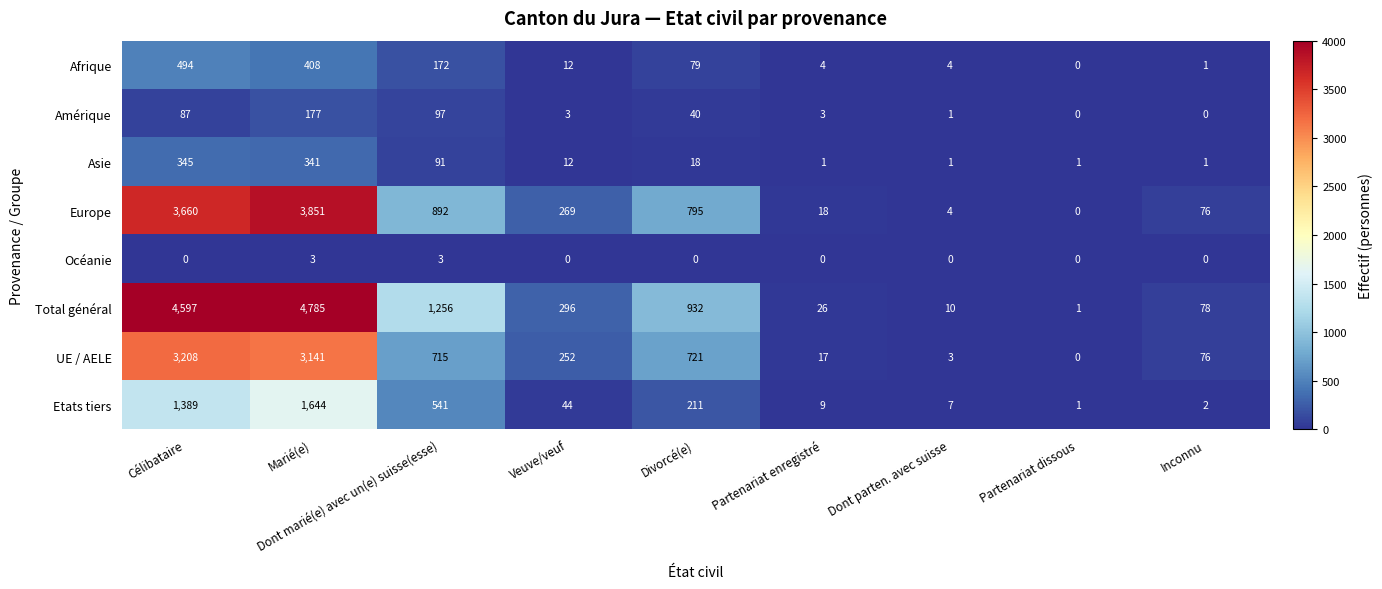

The value of Amérique at Marié(e) is 107. True or false?

False